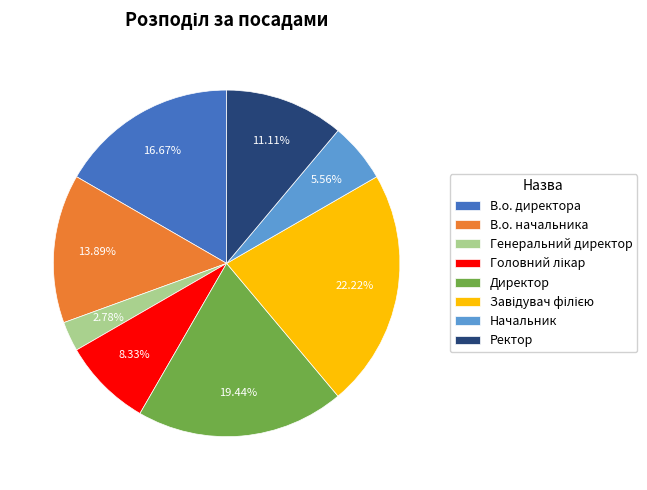

What is the total percentage of Директор and В.о. начальника?

33.3%